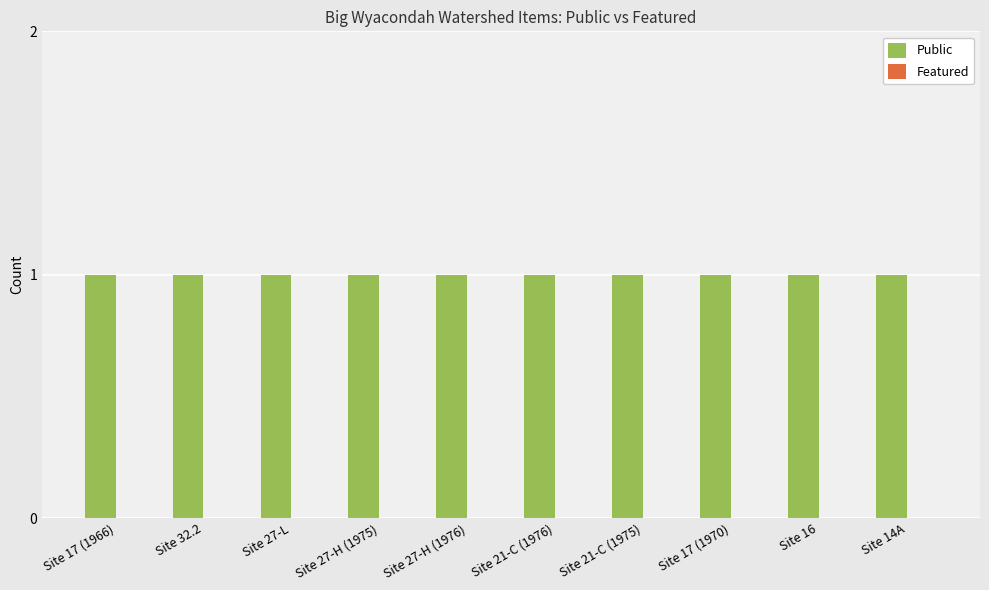

What is the label of the 8th bar from the right?

Site 27-L